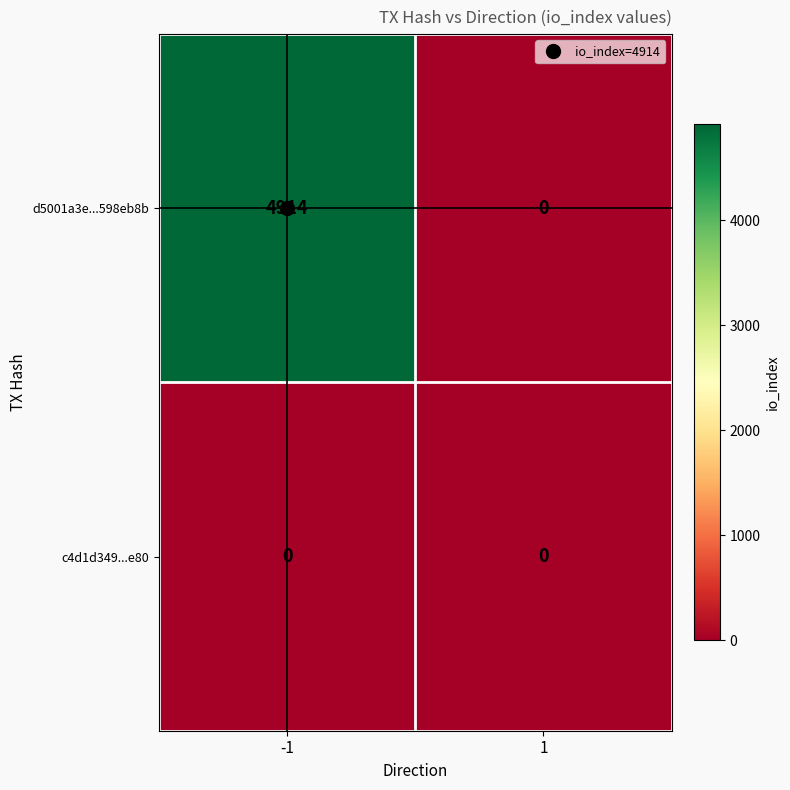

Which series changed the most between -1 and 1?

d5001a3e...598eb8b